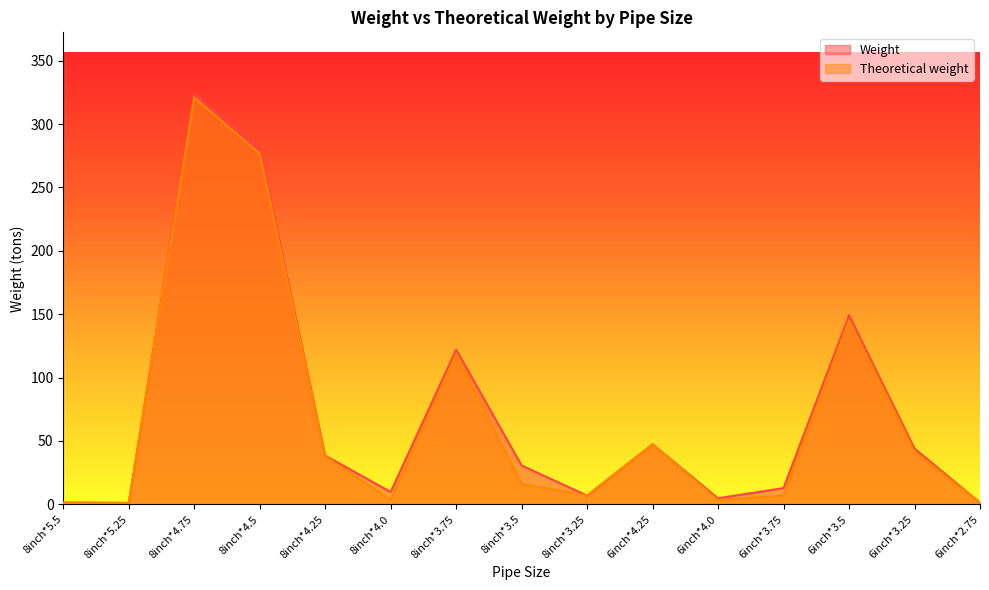

At which category does Theoretical weight reach its first local valley?

8inch*5.25